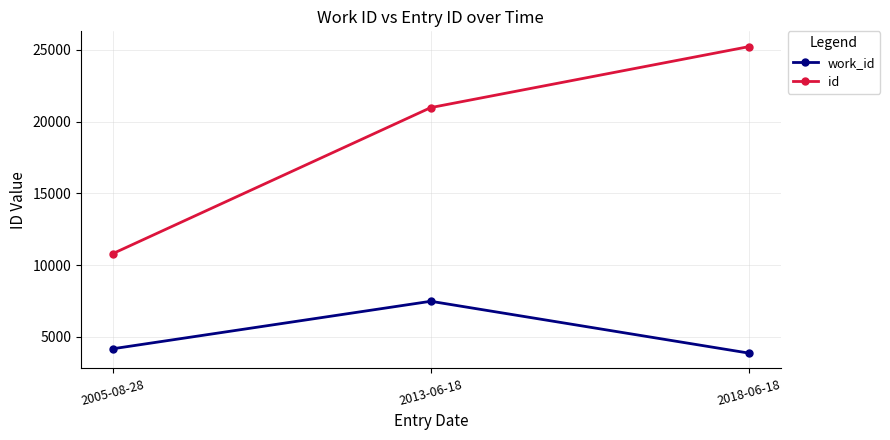

What is the difference between the id values at 2005-08-28 and 2013-06-18?

10174